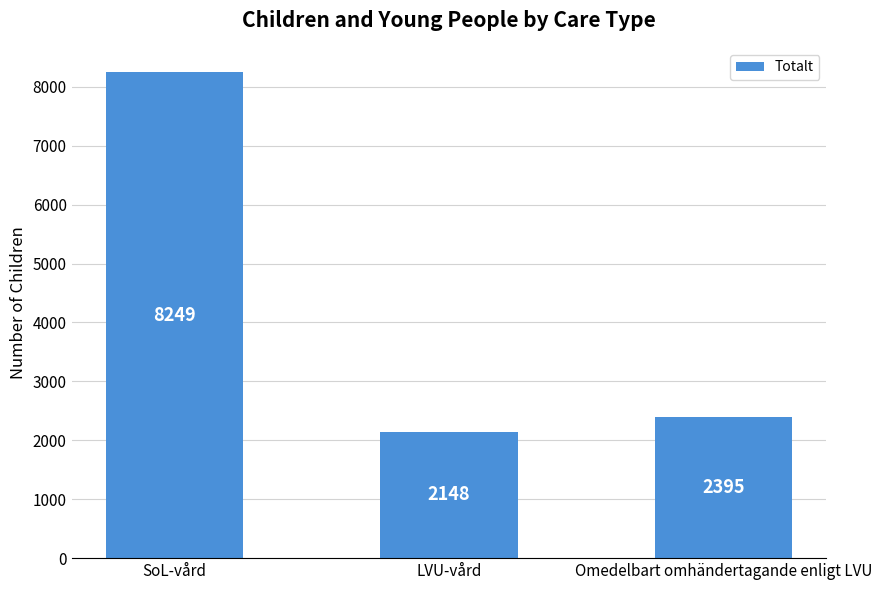

Are the bars grouped side by side (vs. stacked)?

No